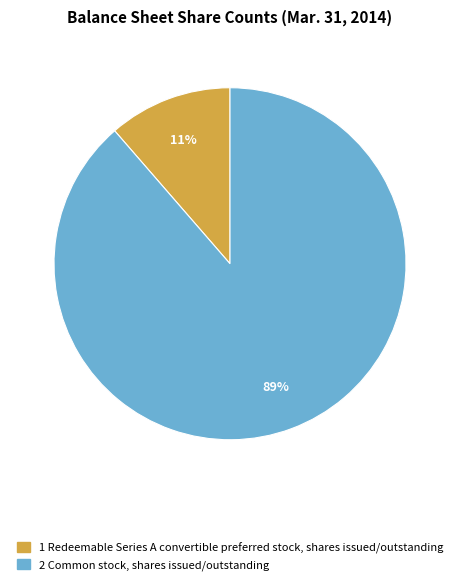

Is there any slice that represents more than half of the pie?

Yes